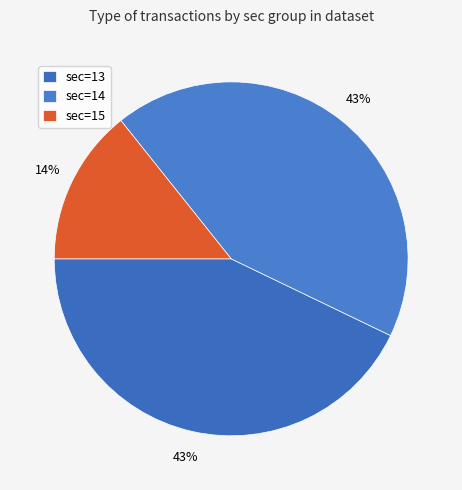

What is the change in value from sec=13 to sec=14?

-1